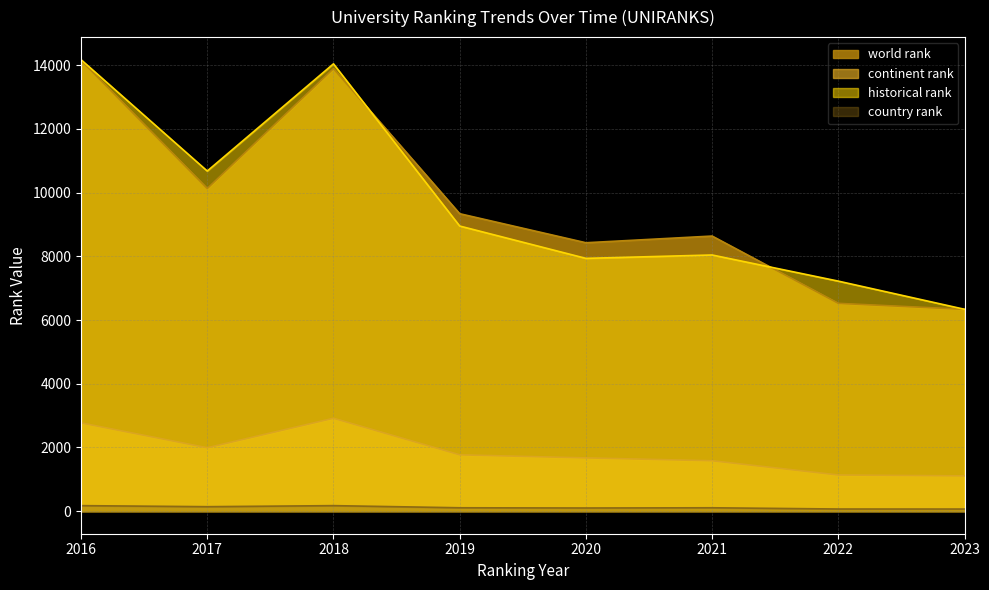

What is the total value across all series at 2017?

22942.0